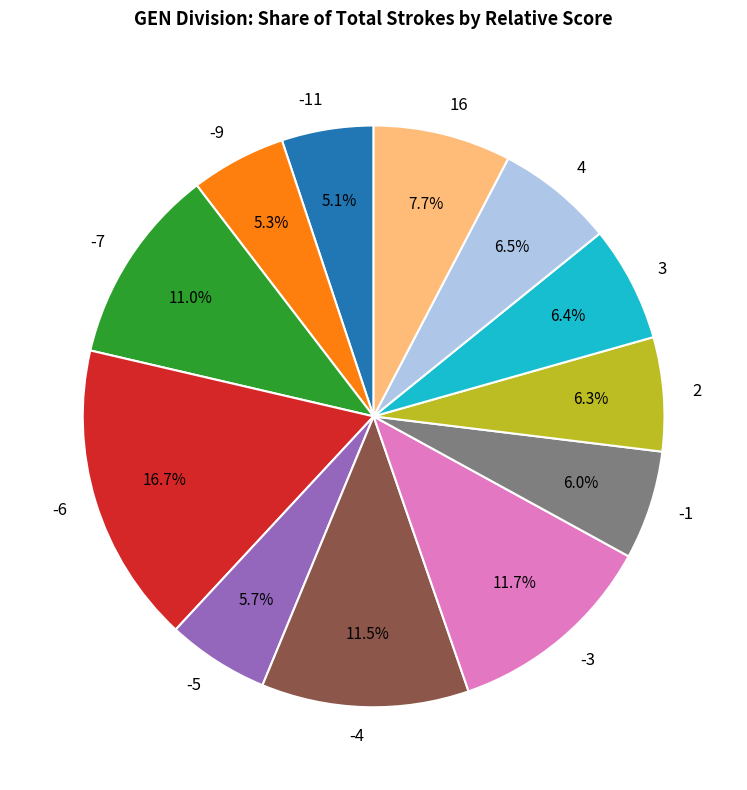

Is 16 the majority of the pie?

No